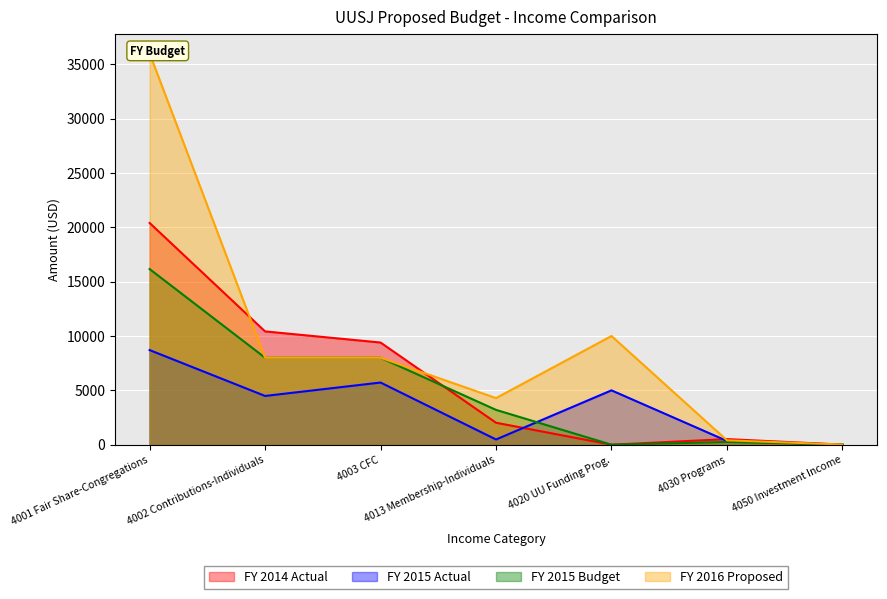

How many interior local peaks does the FY 2016 Proposed series have?

1